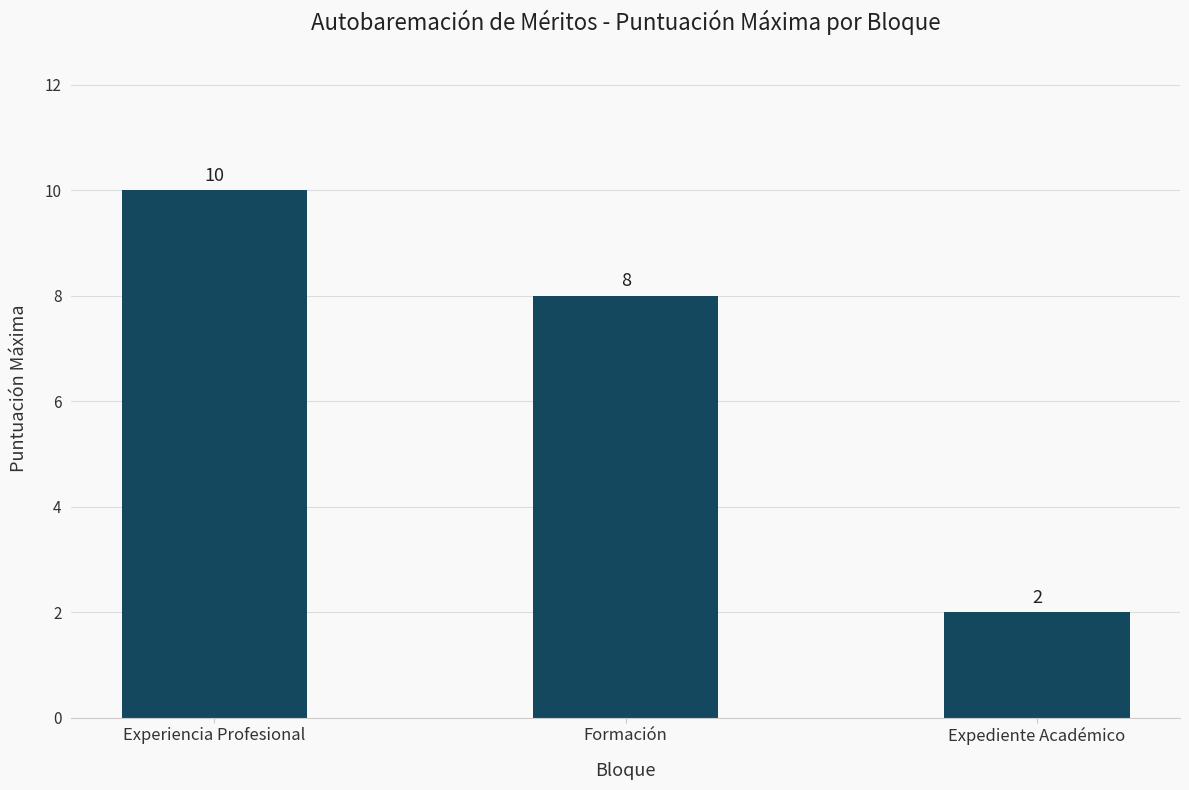

Which has a higher value, Experiencia Profesional or Expediente Académico?

Experiencia Profesional